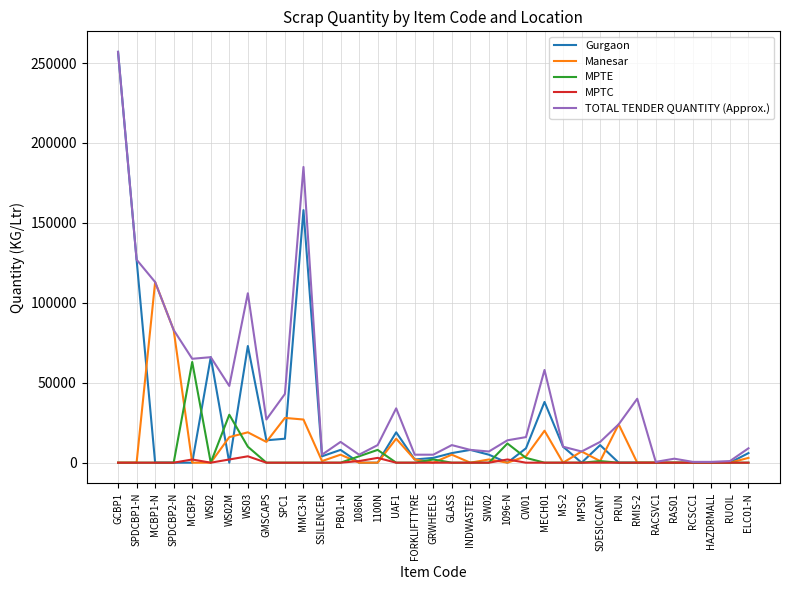

What is the difference between the MPTE values at WS03 and SPC1?

10000